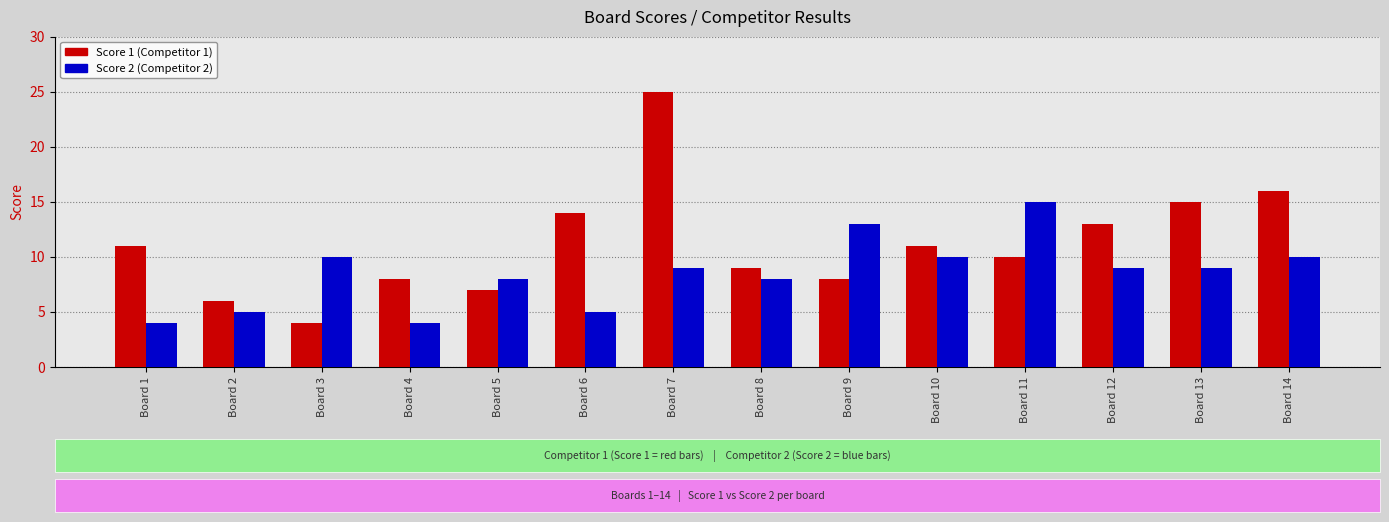

Between Board 2 and Board 11, which series saw the biggest shift?

Score 2 (Competitor 2)